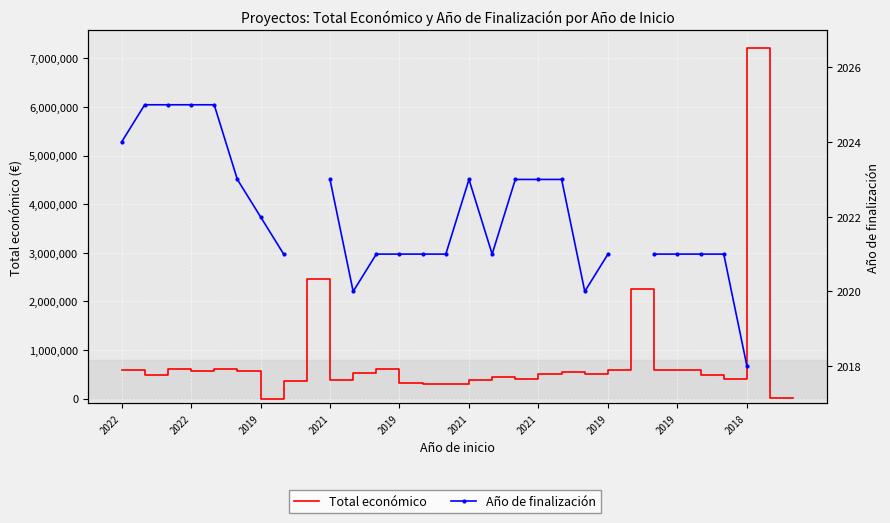

What are all the series names shown in the legend?

Total económico, Año de finalización